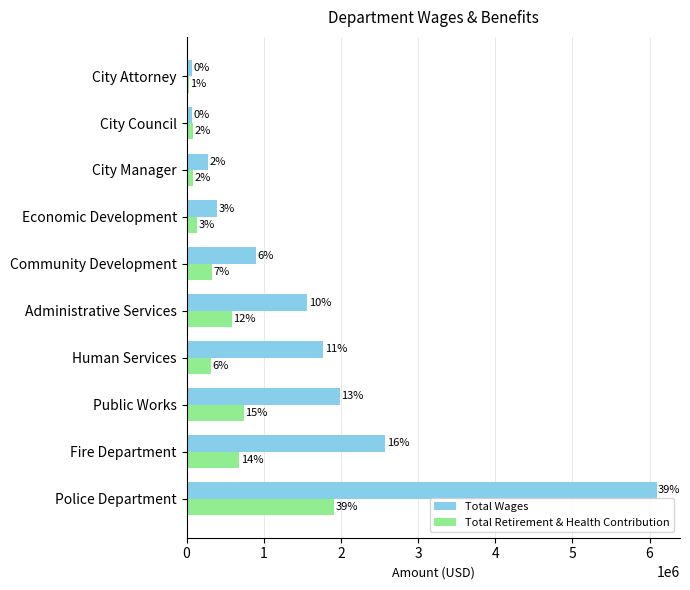

List the series in order of their overall mean, lowest first.

Total Retirement & Health Contribution, Total Wages